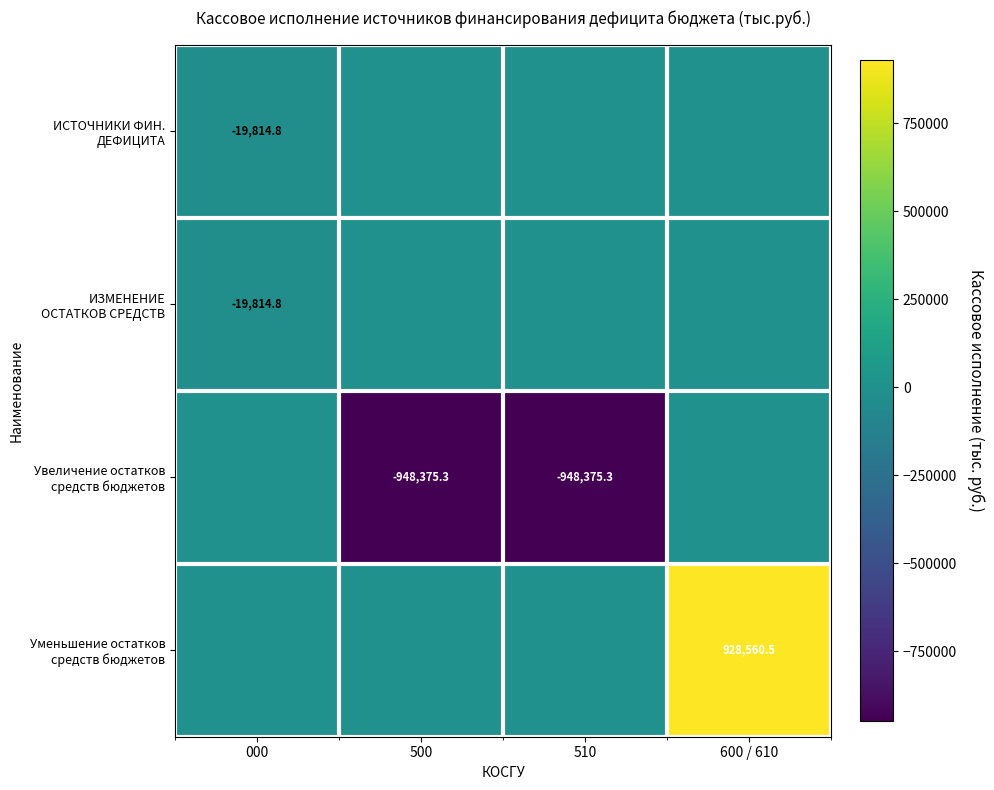

The value of ИСТОЧНИКИ ФИН. ДЕФИЦИТА at 510 is 0.0. True or false?

True